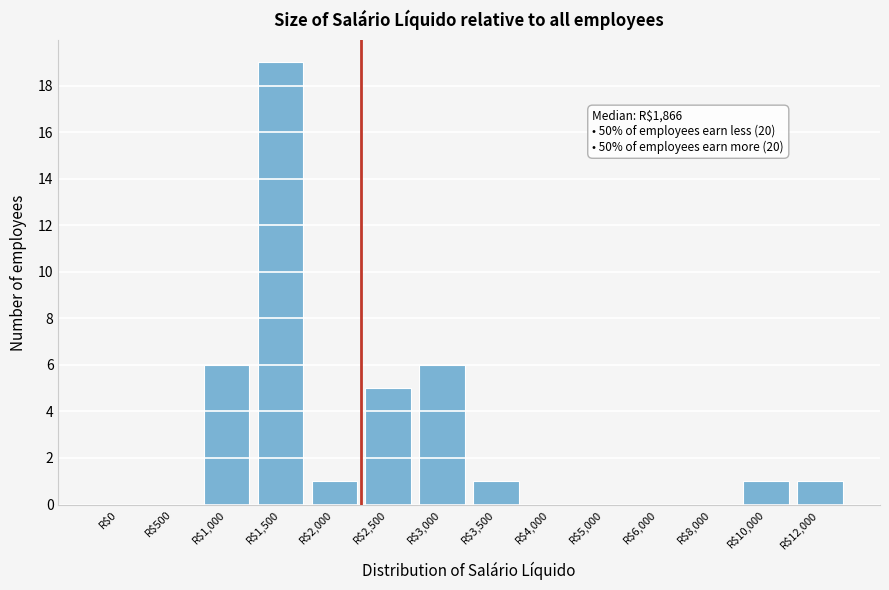

Which label corresponds to the largest value in the chart?

R$1,500